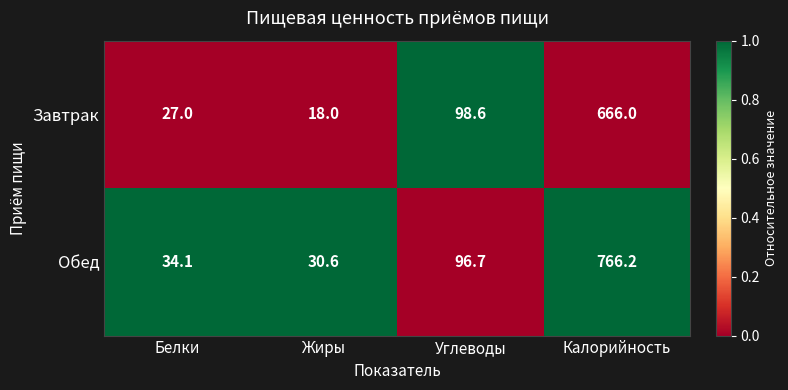

List the series in order of their overall mean, lowest first.

Завтрак, Обед